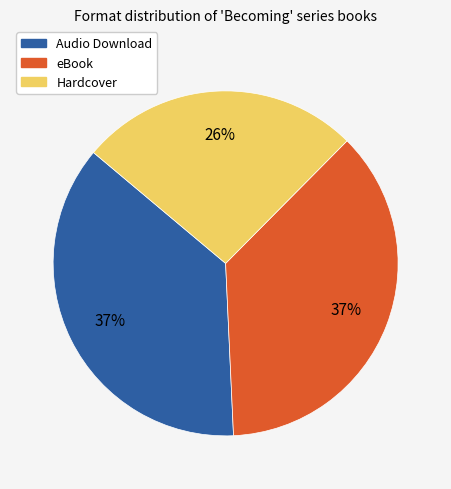

What is the smallest slice in the pie chart?

Hardcover